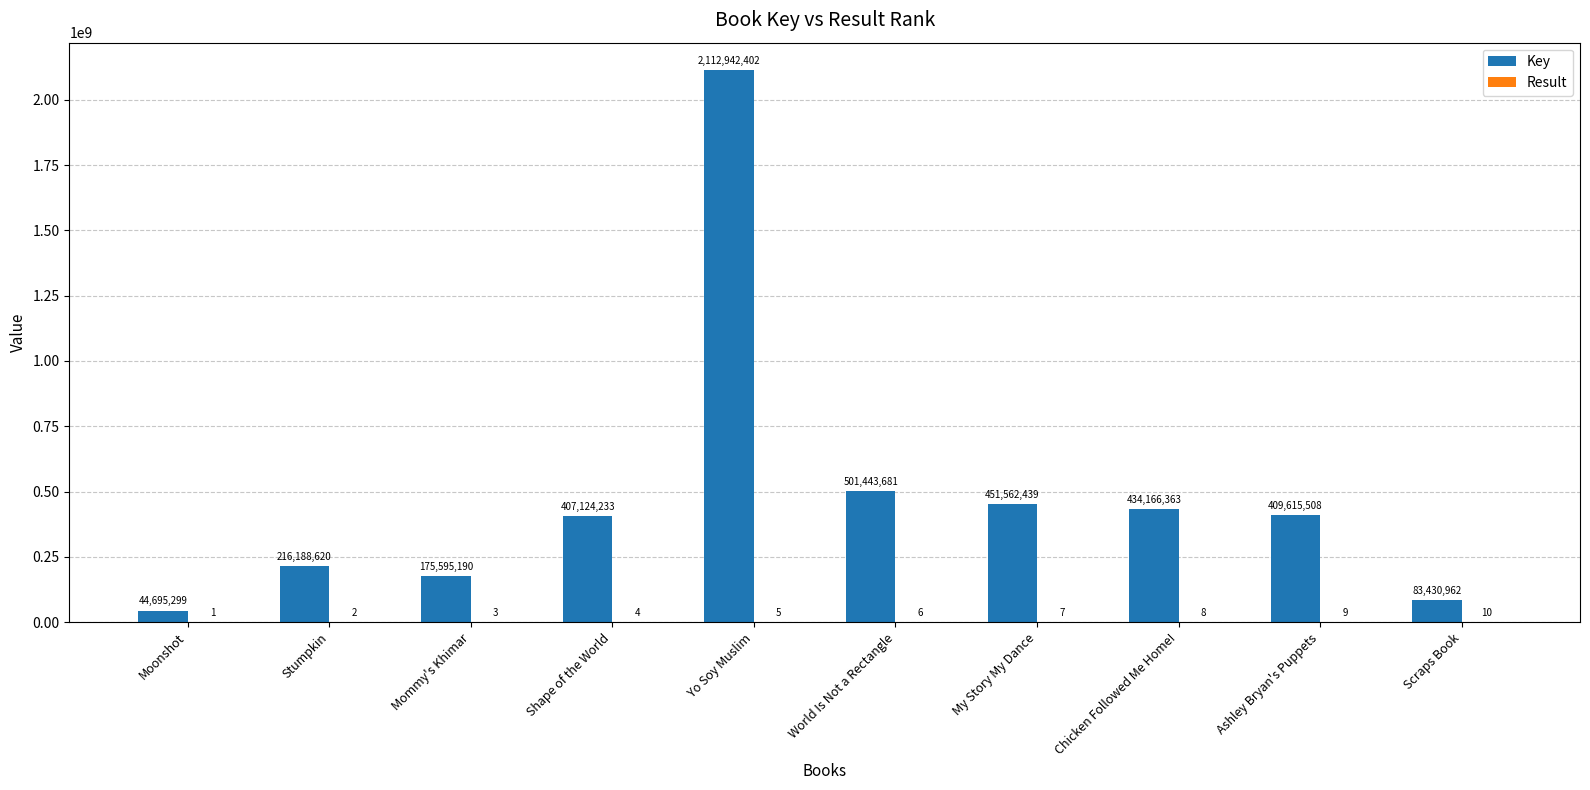

Are the bars horizontal?

No